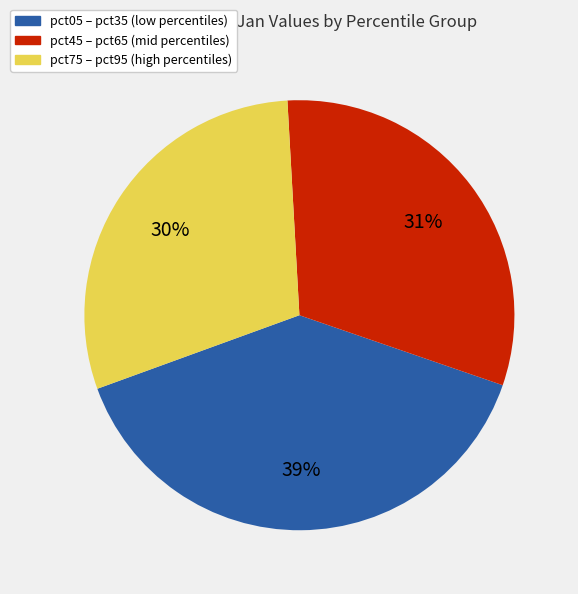

Count the number of slices in the pie.

3